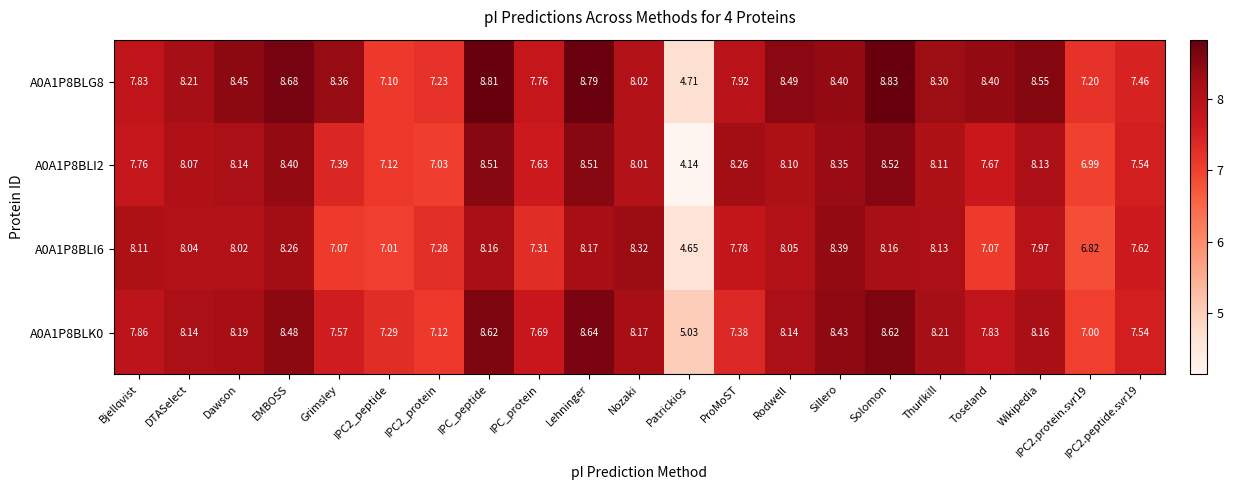

At which category does the chart reach its minimum across all series?

Patrickios